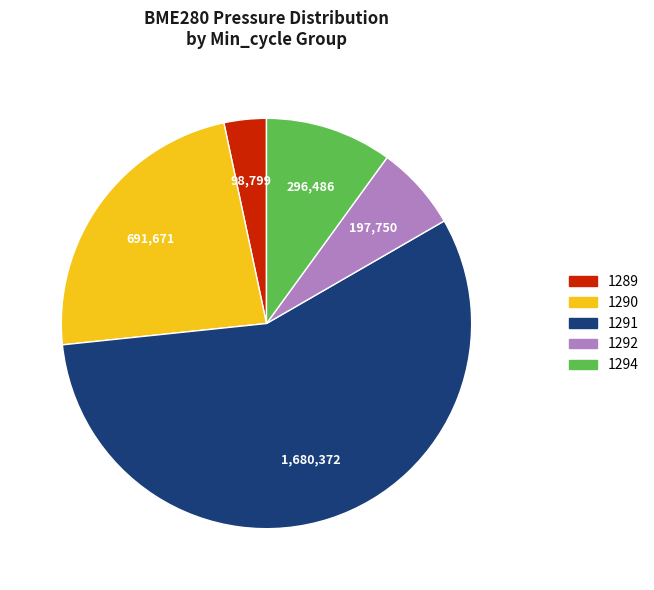

Does any single category account for the majority?

Yes